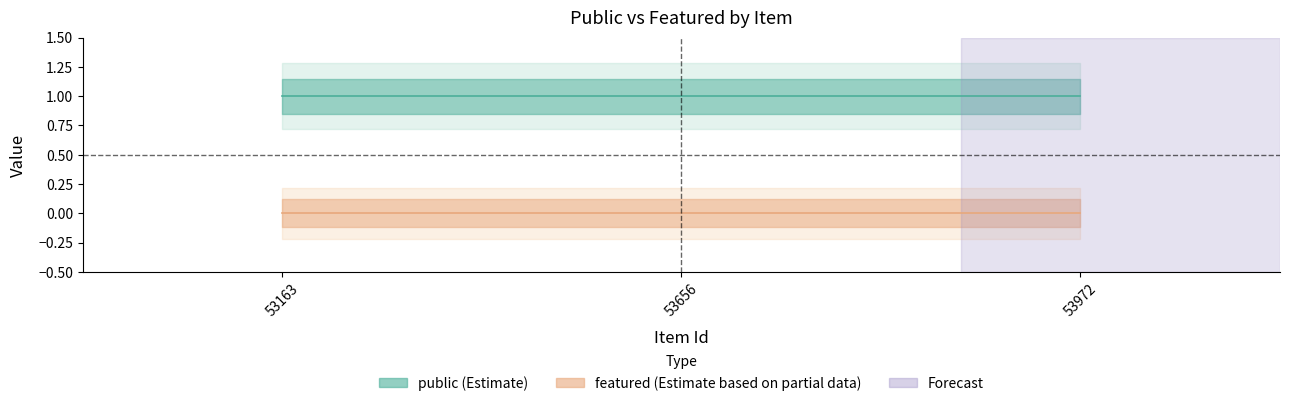

The value of public at 53656 is 1. True or false?

True